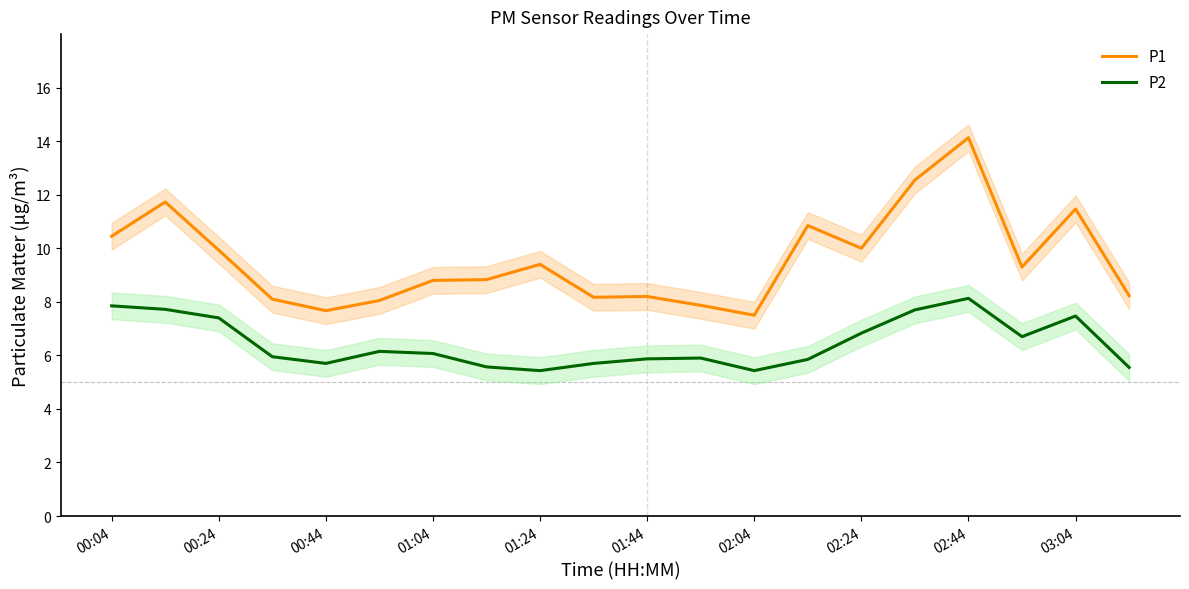

What is the difference between the P2 values at 13 and 00:04?

2.0